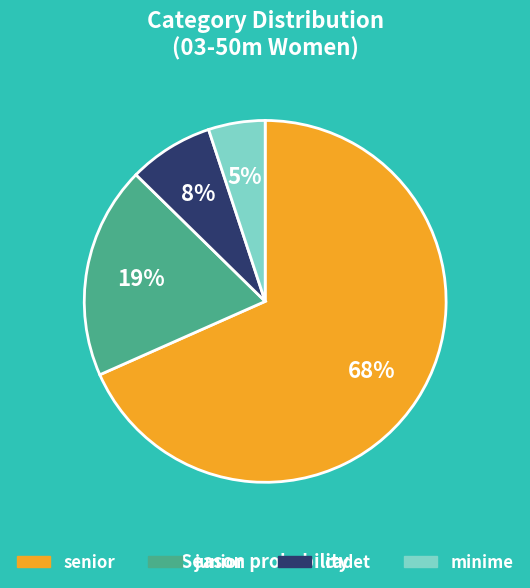

What is the smallest slice in the pie chart?

minime